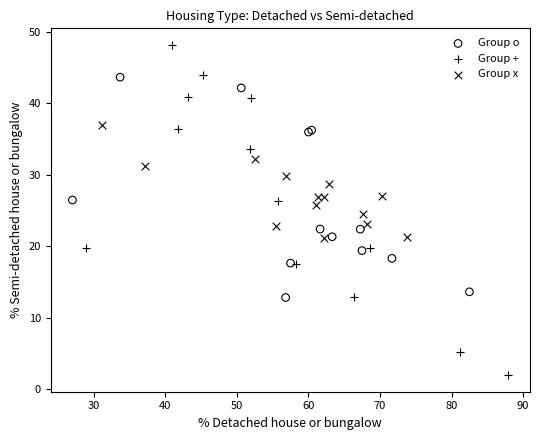

Which series contains the highest Y value?

Group +